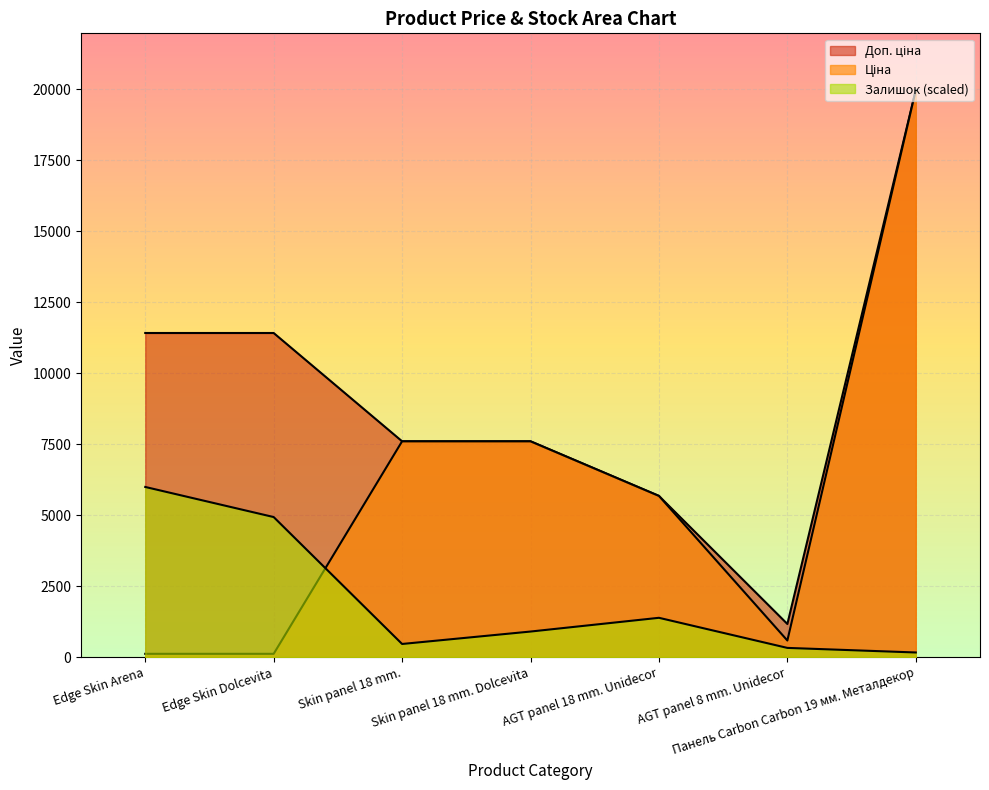

What is the label of the 6th point from the right?

Edge Skin Dolcevita